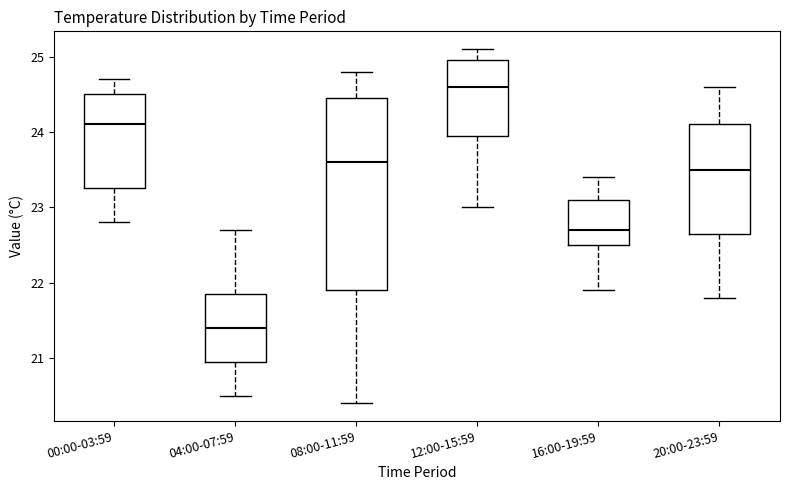

Where is the lower edge of the box for 20:00-23:59 on the y-axis? The values are not printed on the chart, so give them approximately, as read against the axis.

22.7